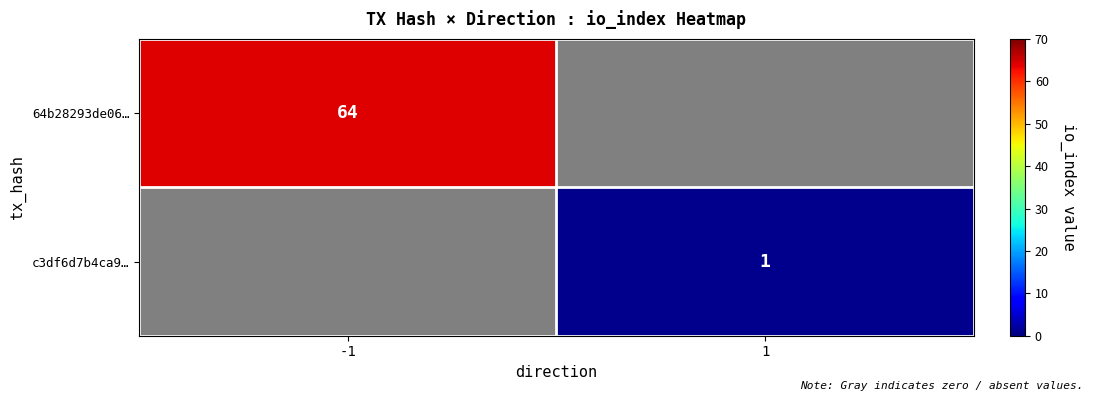

The value of c3df6d7b4ca9… at 1 is 2. True or false?

False